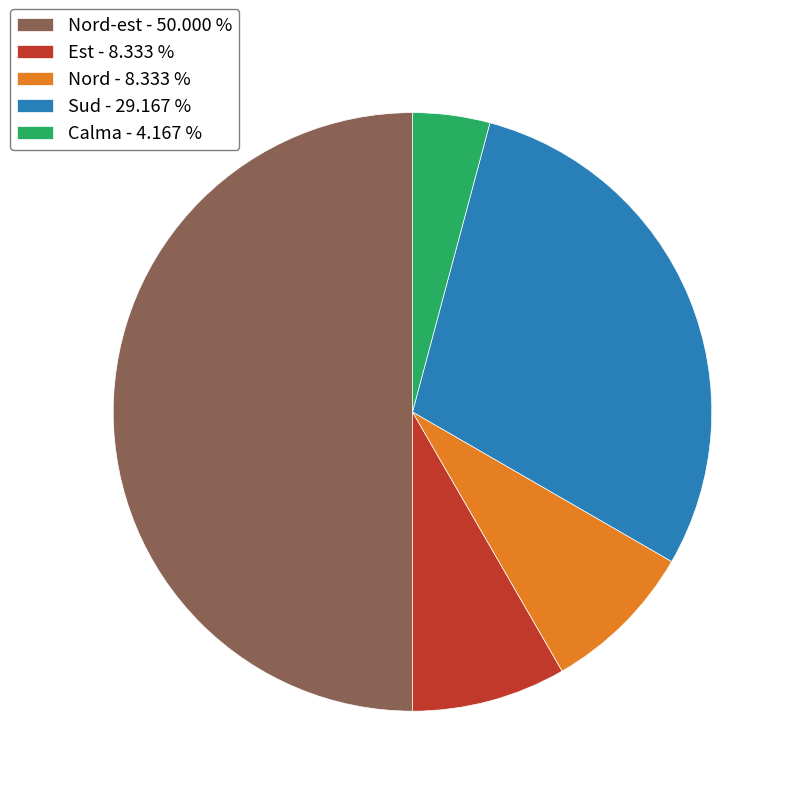

Is the sum of Calma - 4.167 % and Est - 8.333 % greater than half?

No